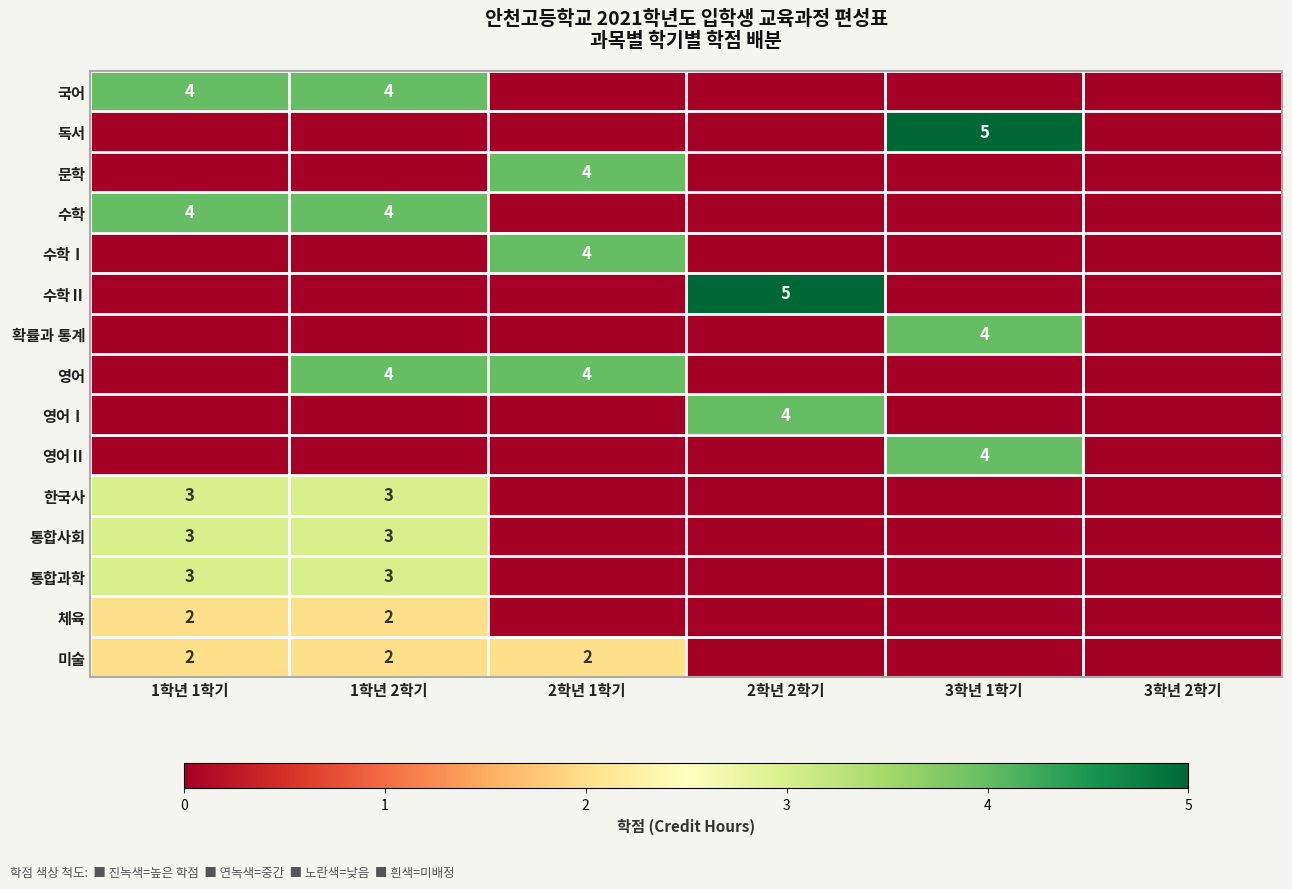

Is it true that 통합과학 equals 1 at 1학년 1학기?

False